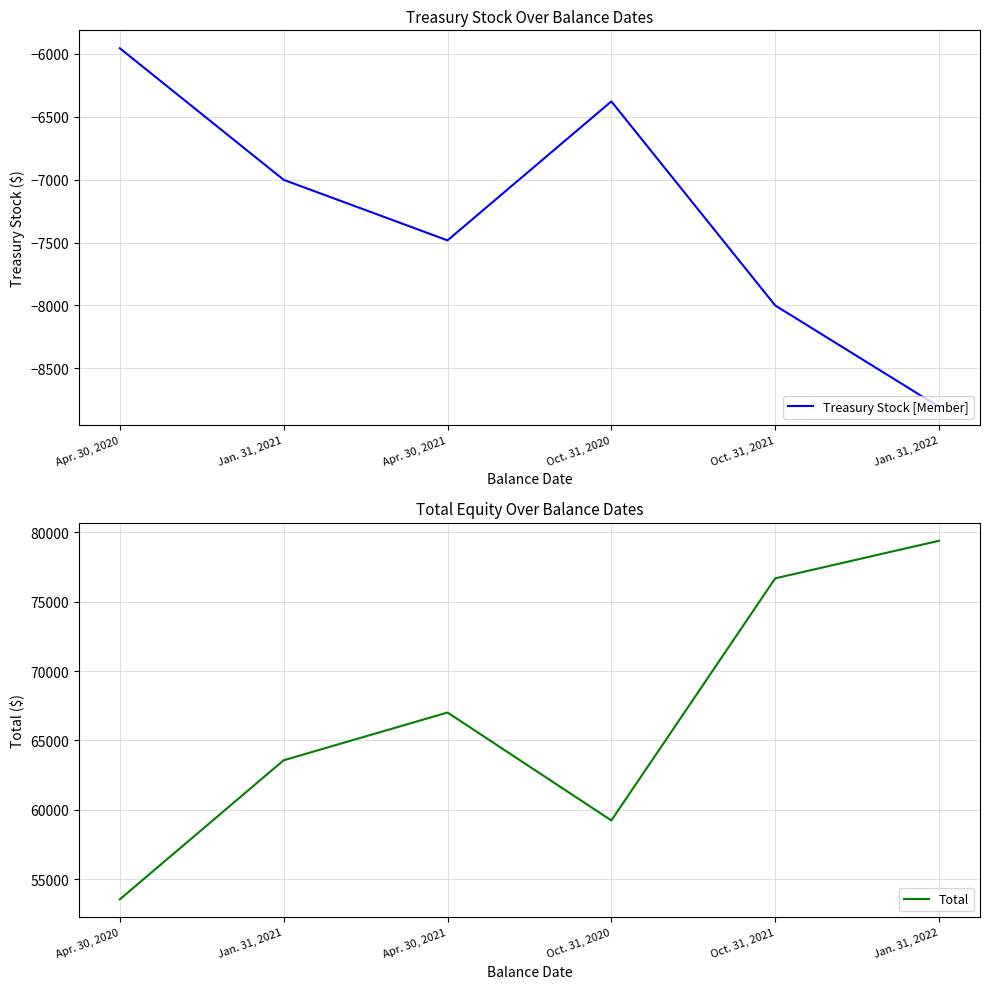

What is the difference between the Total values at Oct. 31, 2020 and Apr. 30, 2021?

7785